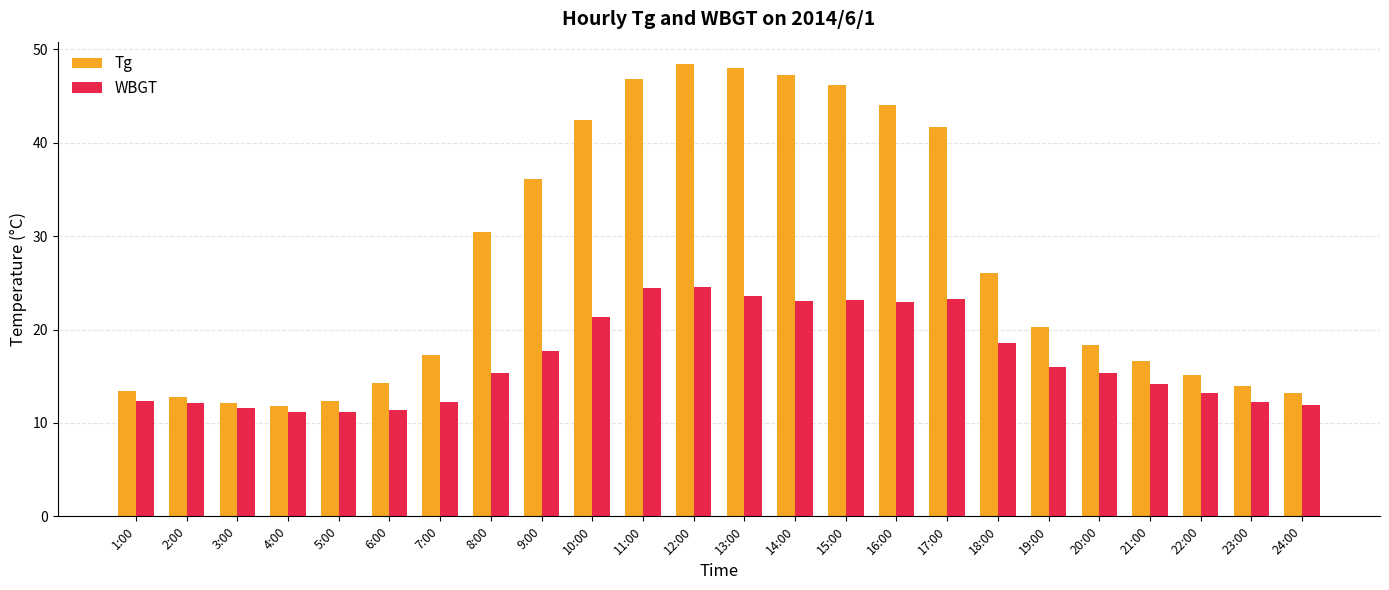

How many groups of bars are there?

24